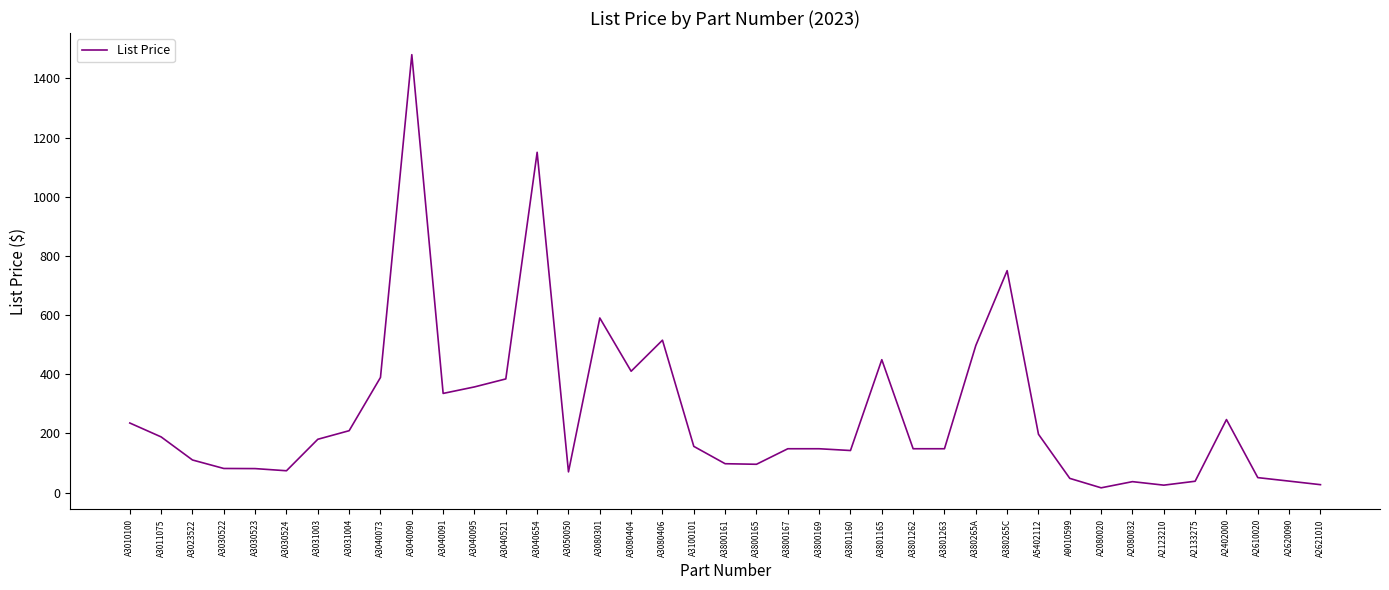

What is the ratio of the value at A3031004 to the value at A3040091?

0.6